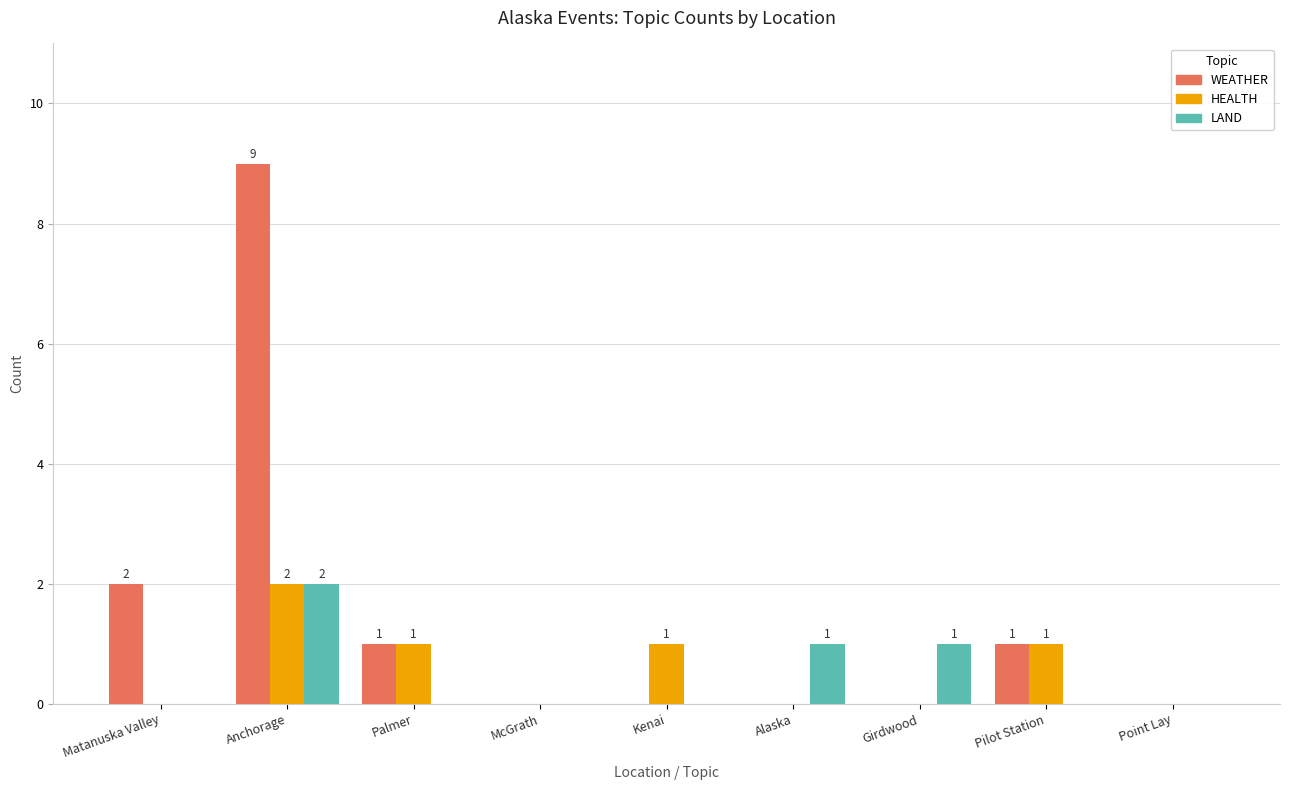

At which label is WEATHER closest to 4?

Matanuska Valley